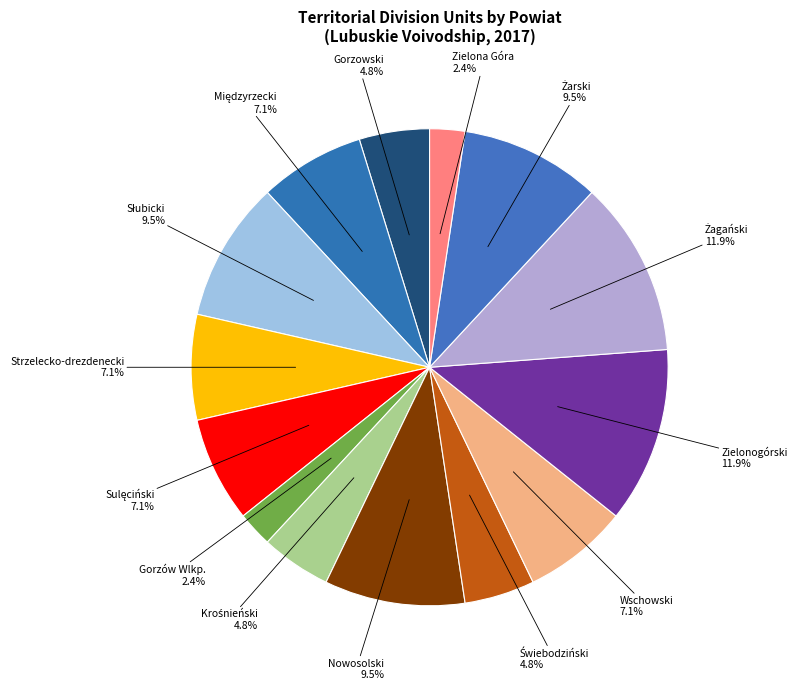

To the nearest percent, what is the difference between the largest and smallest slice percentages?

10%